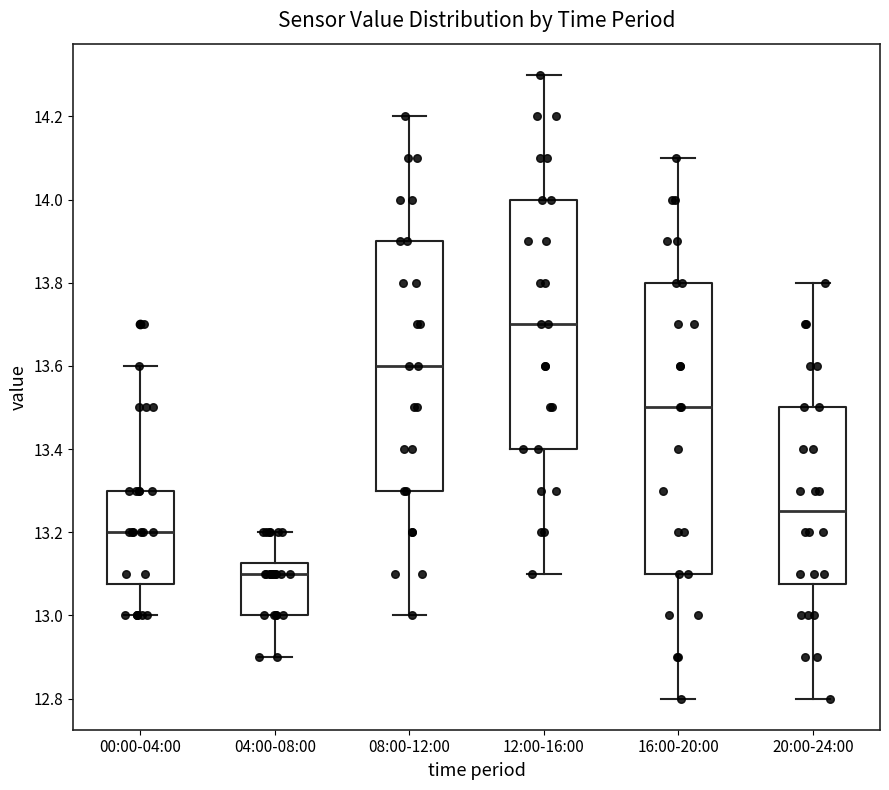

Where does the median line of the box for 12:00-16:00 sit on the y-axis? The values are not printed on the chart, so give them approximately, as read against the axis.

13.70